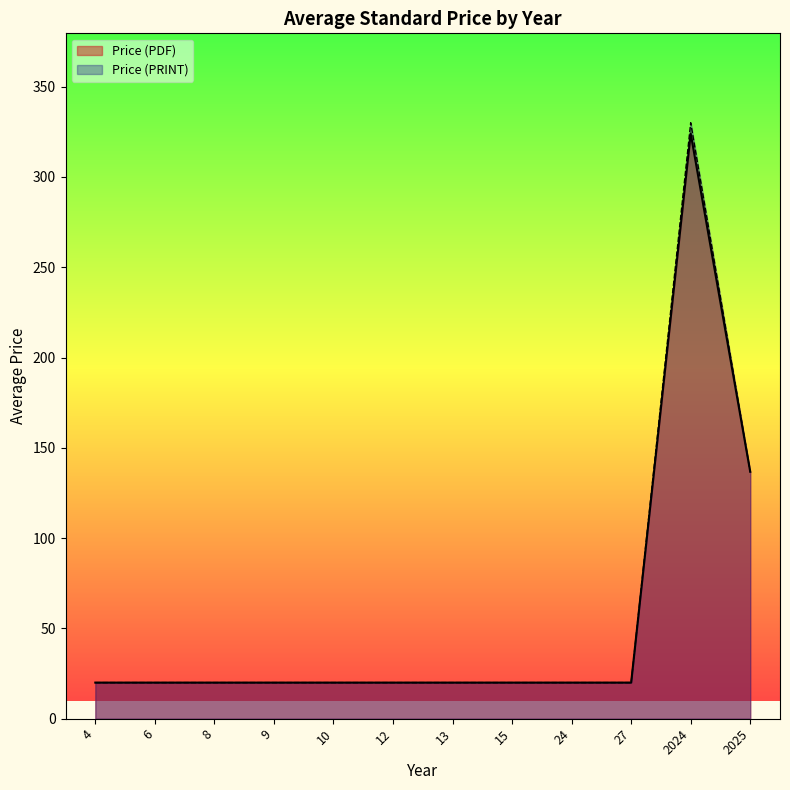

What is the minimum value shown in the chart?

20.0